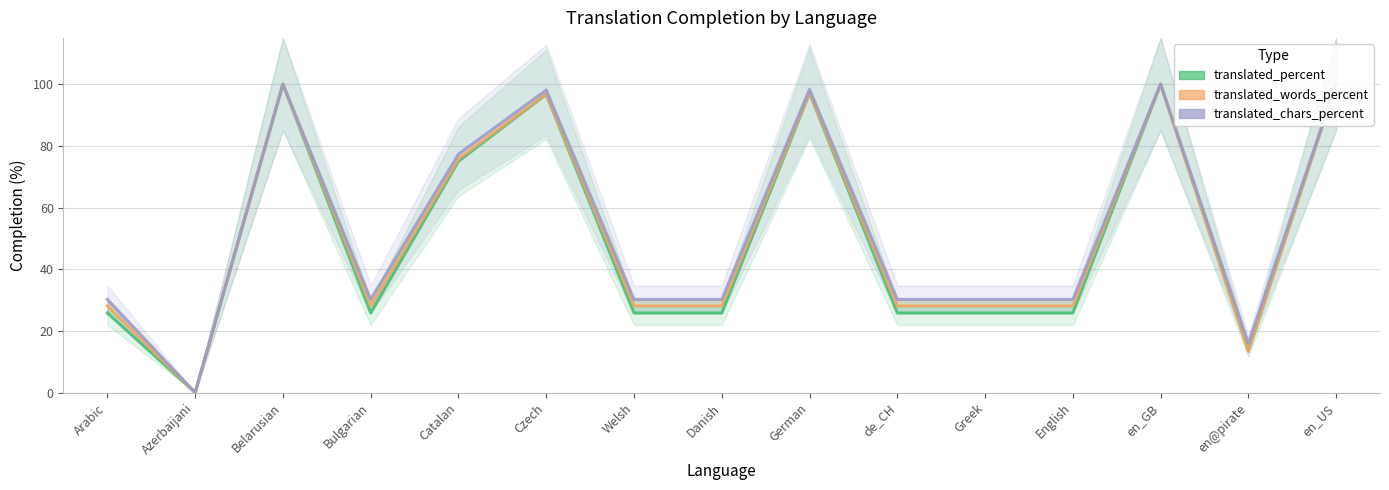

Reading left to right, list all the values displayed in this chart.

translated_percent: Arabic=25.8	Azerbaijani=0.0	Belarusian=100.0	Bulgarian=25.8	Catalan=75.0	Czech=96.7	Welsh=25.8	Danish=25.8	German=97.1	de_CH=25.8	Greek=25.8	English=25.8	en_GB=100.0	en@pirate=13.7	en_US=100.0
translated_words_percent: Arabic=28.1	Azerbaijani=0.0	Belarusian=100.0	Bulgarian=28.1	Catalan=75.7	Czech=96.8	Welsh=28.1	Danish=28.1	German=97.2	de_CH=28.1	Greek=28.1	English=28.1	en_GB=100.0	en@pirate=13.3	en_US=100.0
translated_chars_percent: Arabic=30.2	Azerbaijani=0.0	Belarusian=100.0	Bulgarian=30.2	Catalan=77.3	Czech=98.1	Welsh=30.2	Danish=30.2	German=98.3	de_CH=30.2	Greek=30.2	English=30.2	en_GB=100.0	en@pirate=16.0	en_US=100.0